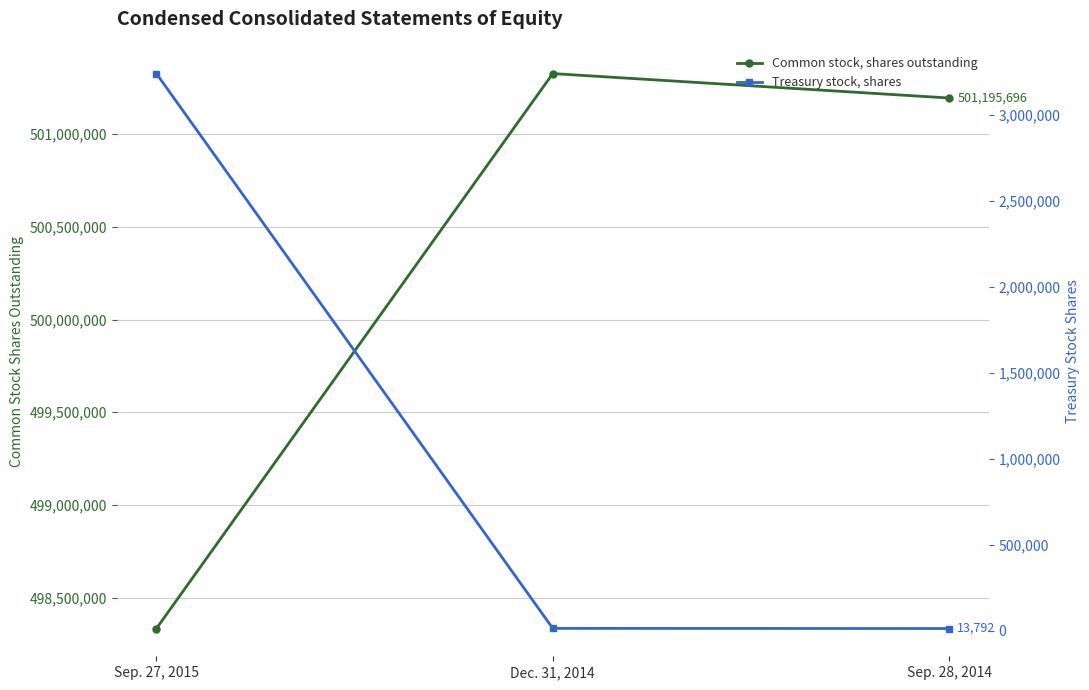

What is the label of the 3rd point from the right?

Sep. 27, 2015